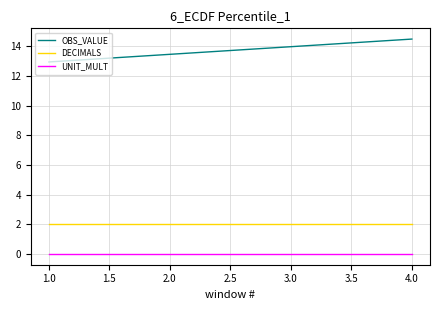

Is it true that UNIT_MULT equals 0.0 at 4.0?

True